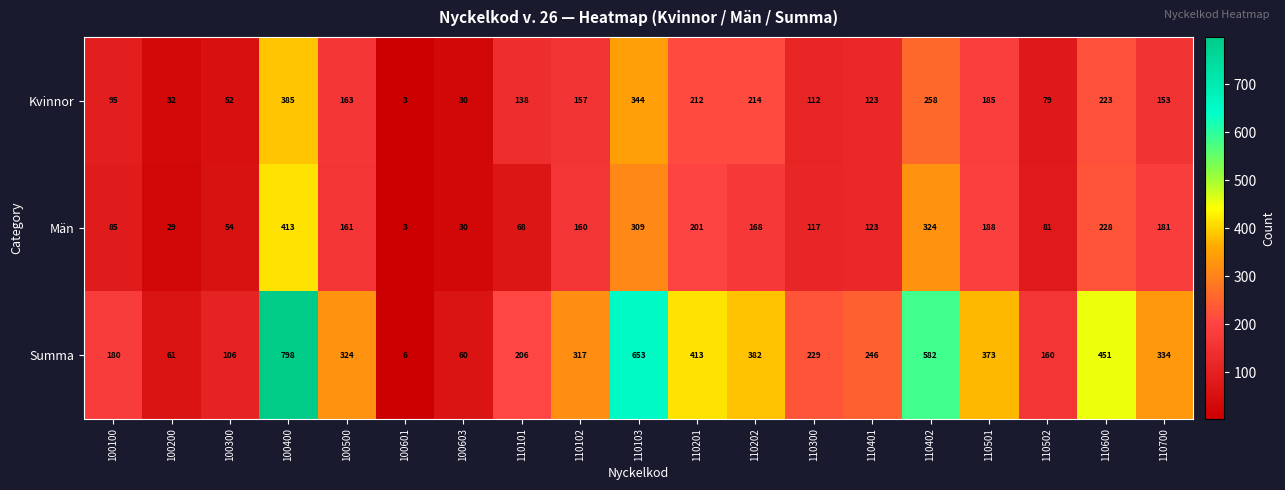

Which series has the largest total across all categories?

Summa